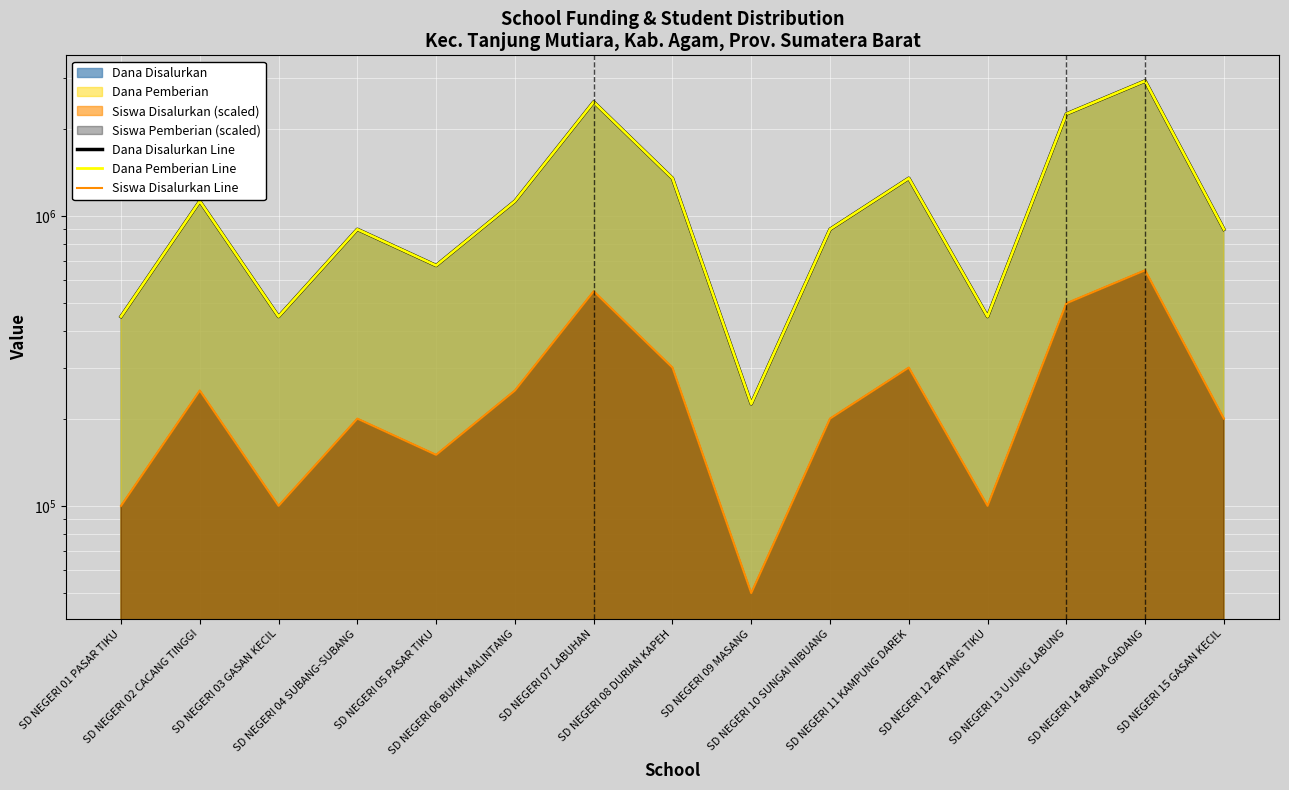

Where does the Dana Pemberian Line series first go above 900000?

SD NEGERI 02 CACANG TINGGI